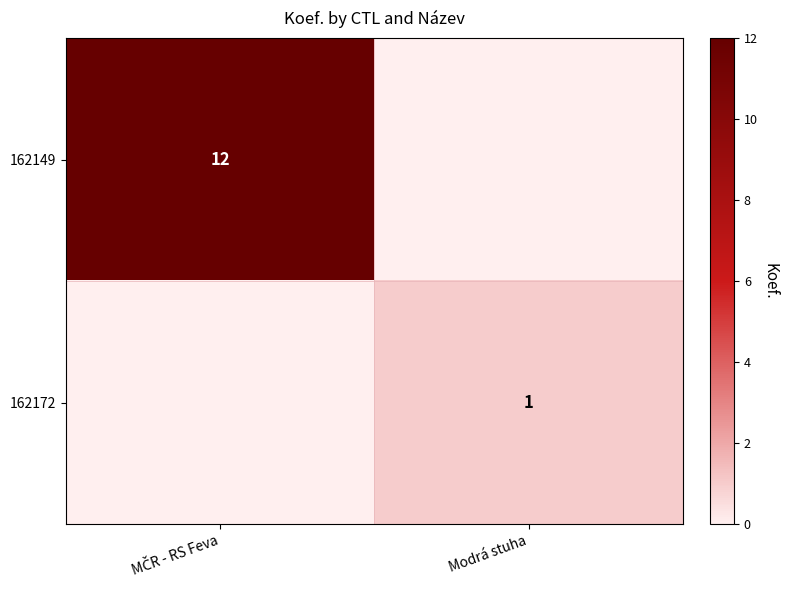

Is it true that 162172 equals 0 at Modrá stuha?

False